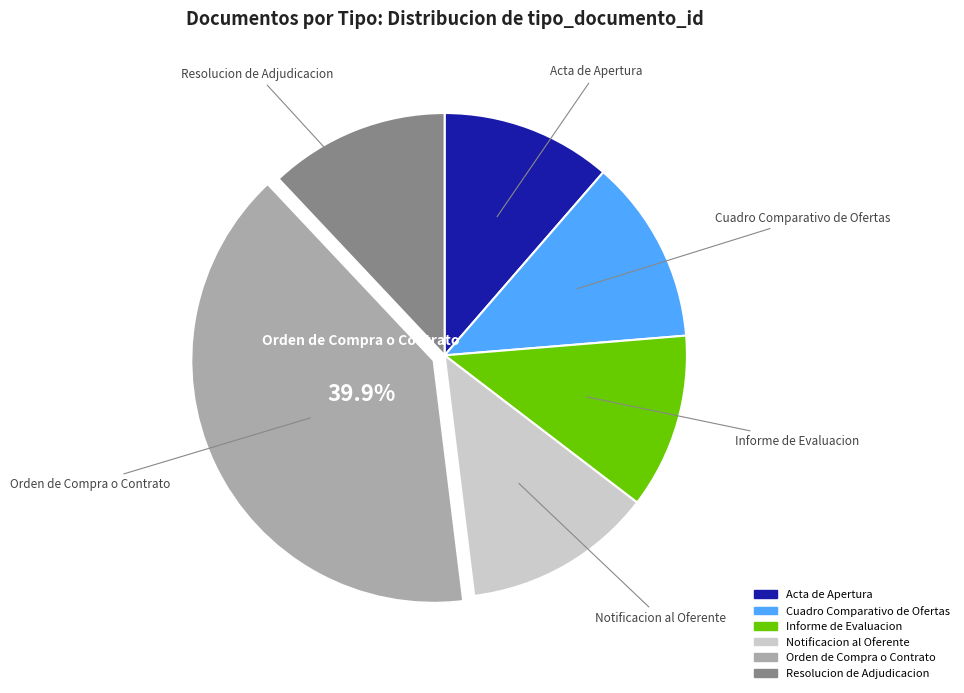

What is the largest slice in the pie chart?

Orden de Compra o Contrato